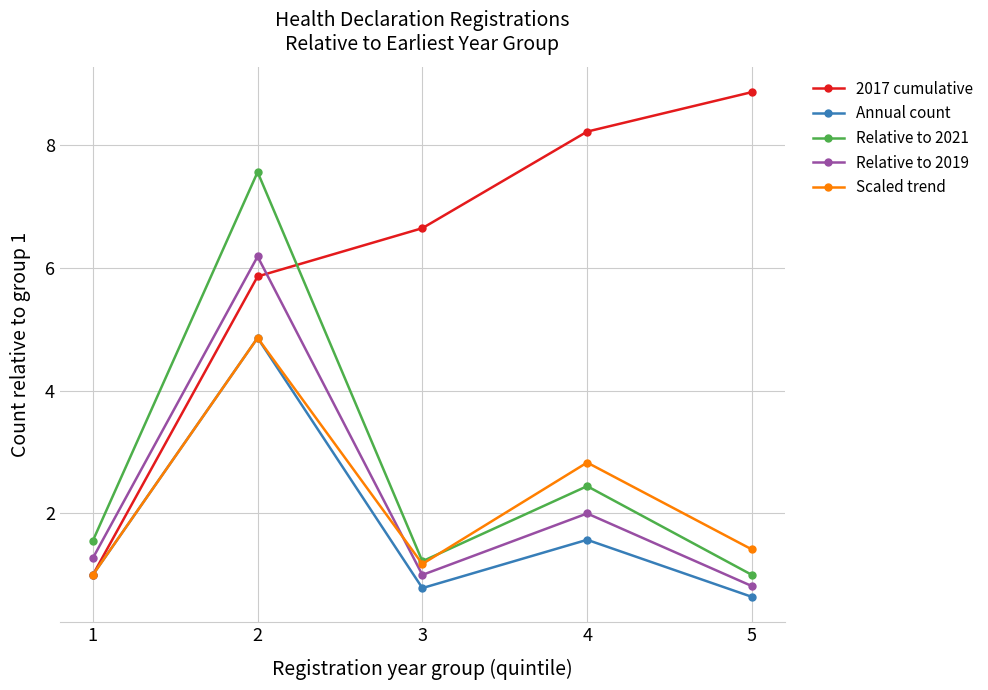

What is the value of the 2017 cumulative point at the 2nd from the left?

5.9